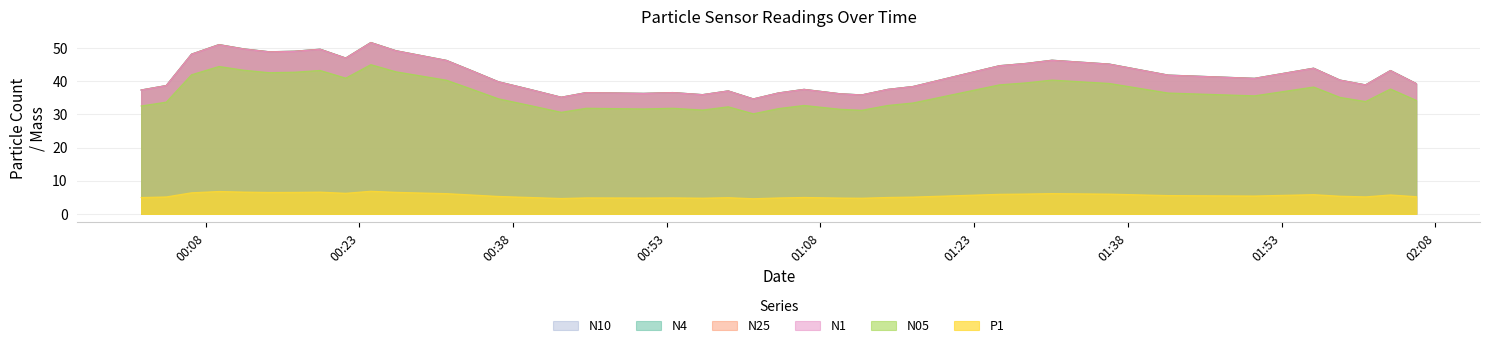

True or false: N4 and N10 cross at least once.

False